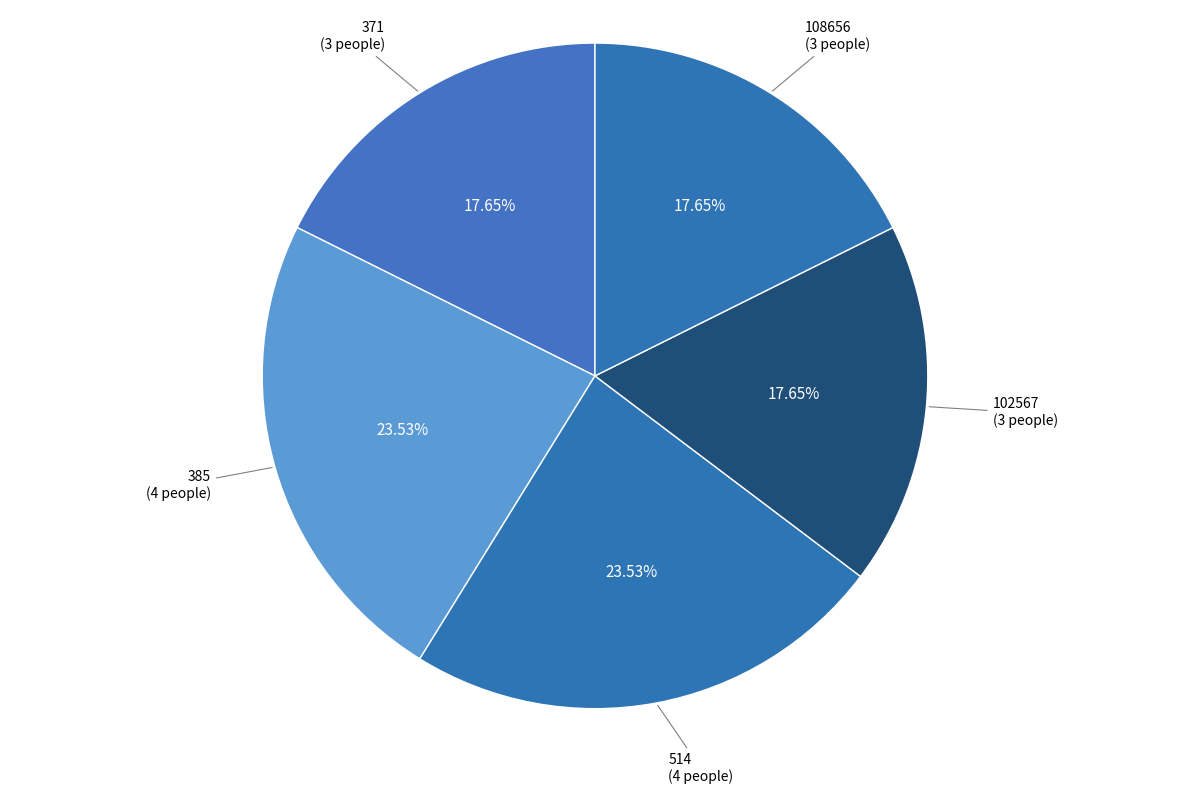

Does 371 account for over 50% of the chart?

No